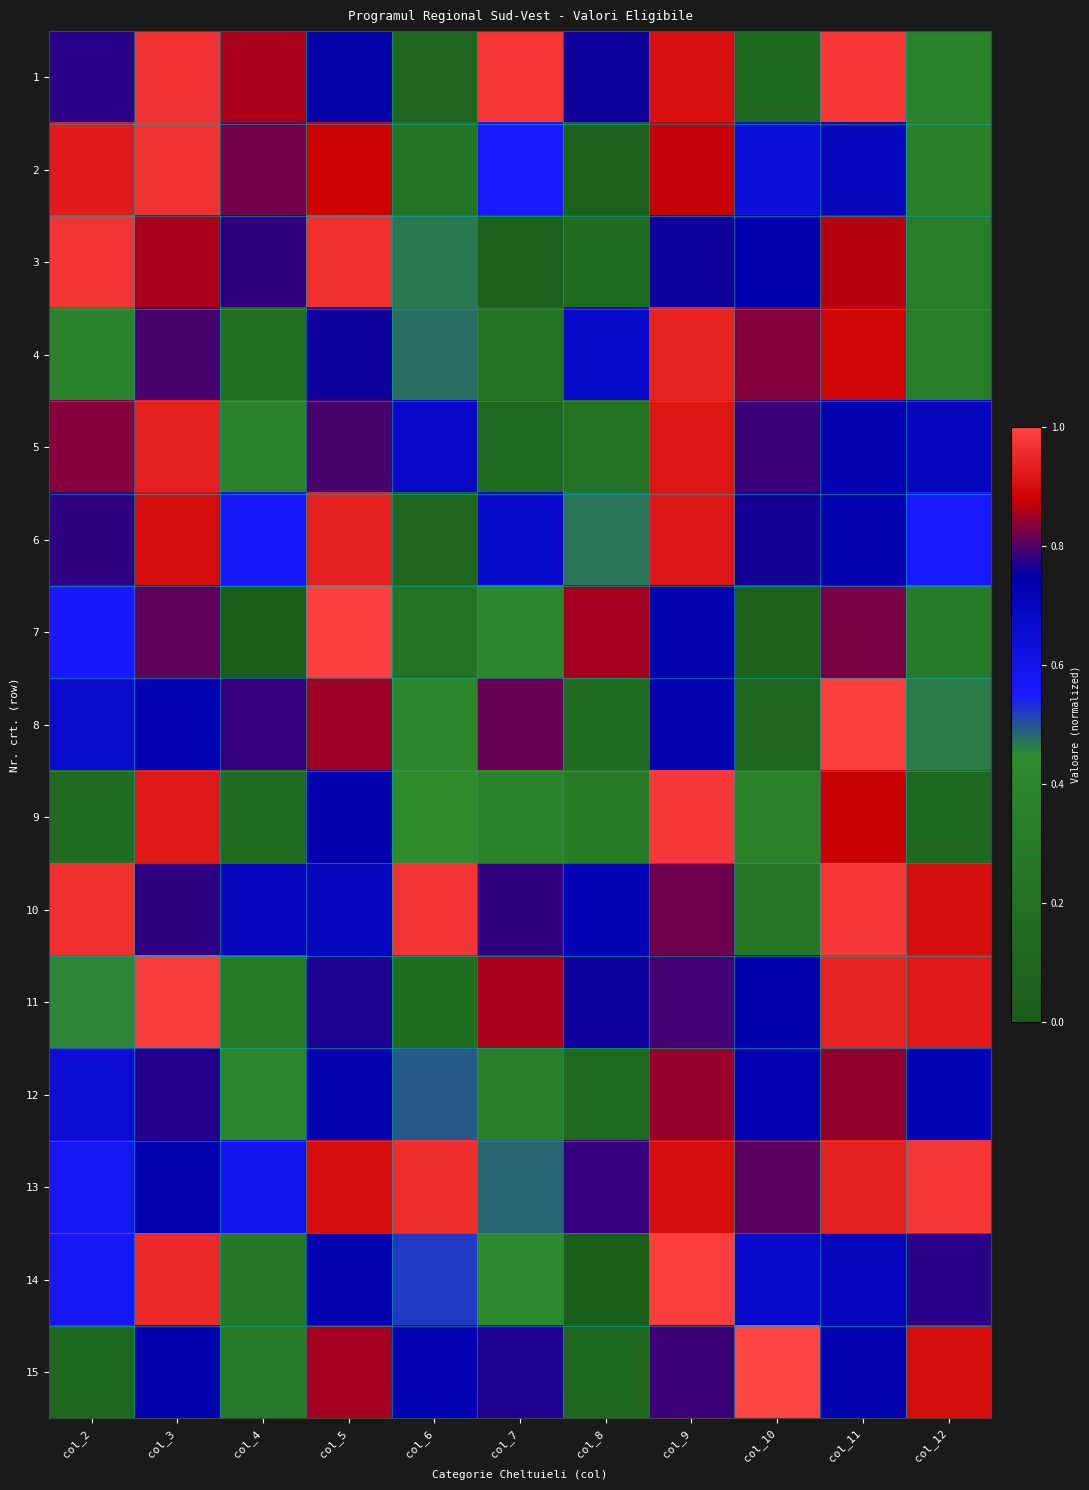

List the series in order of their peak value, highest first.

15, 7, 8, 14, 11, 10, 9, 1, 13, 3, 2, 4, 6, 5, 12